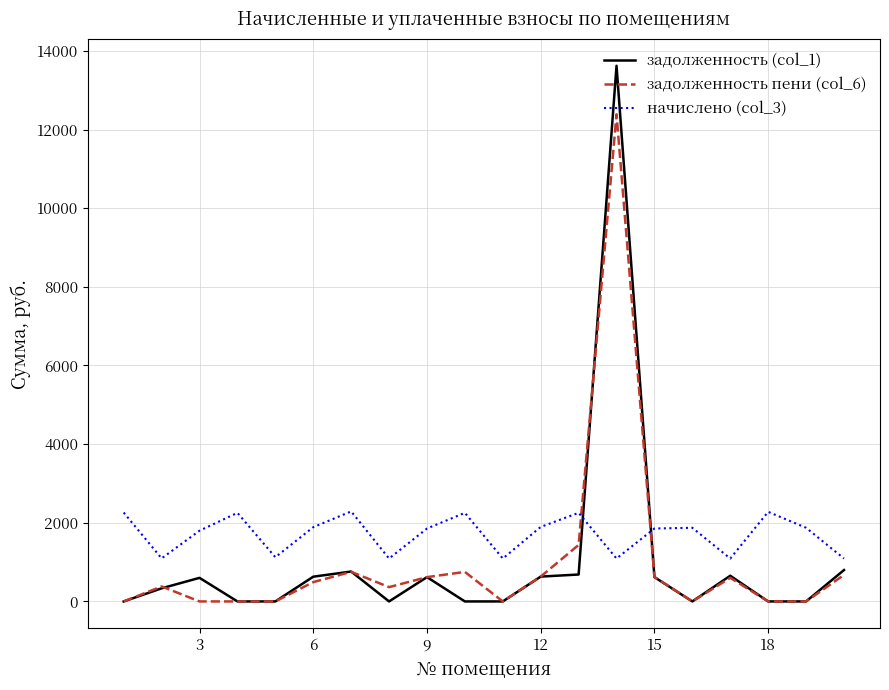

How many lines are shown in the chart?

3